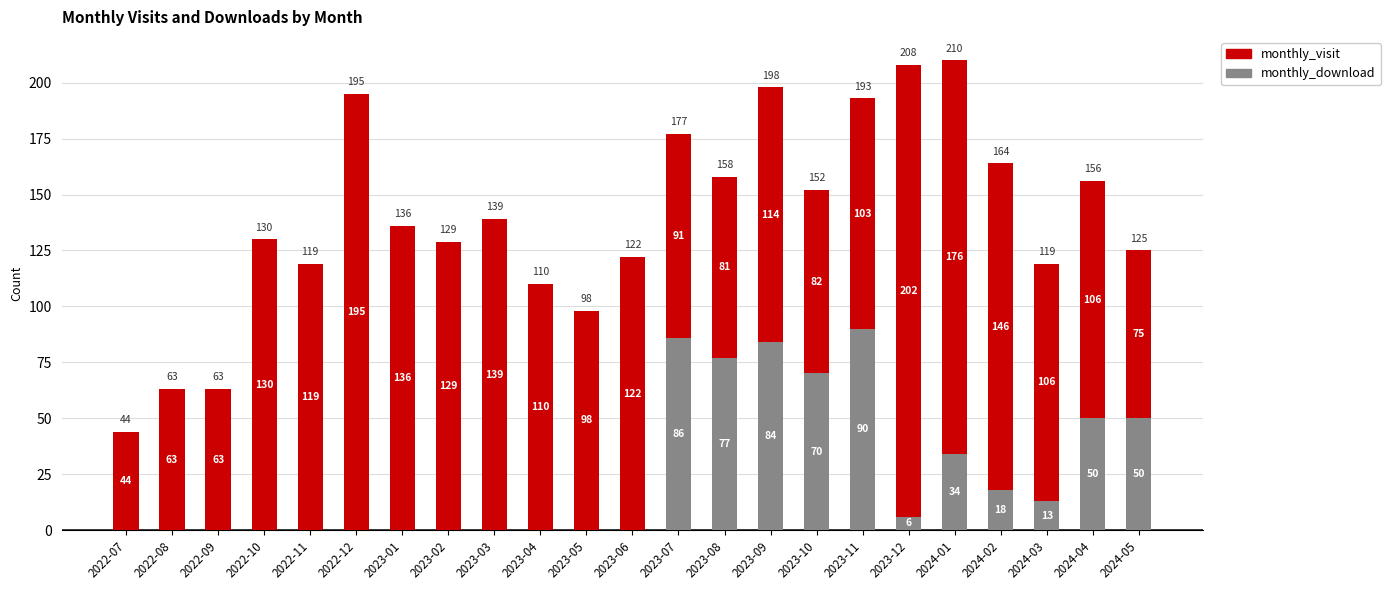

What is the highest value of the monthly_download series?

90